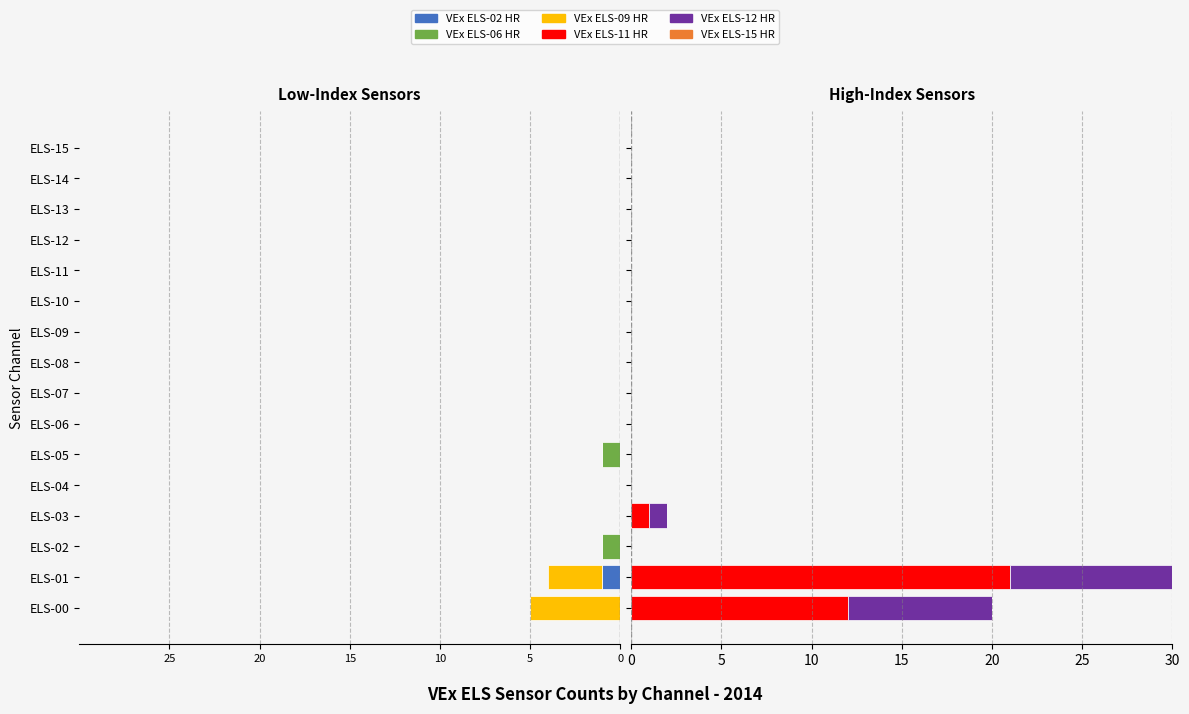

Which series has the widest spread of values?

VEx ELS-11 HR